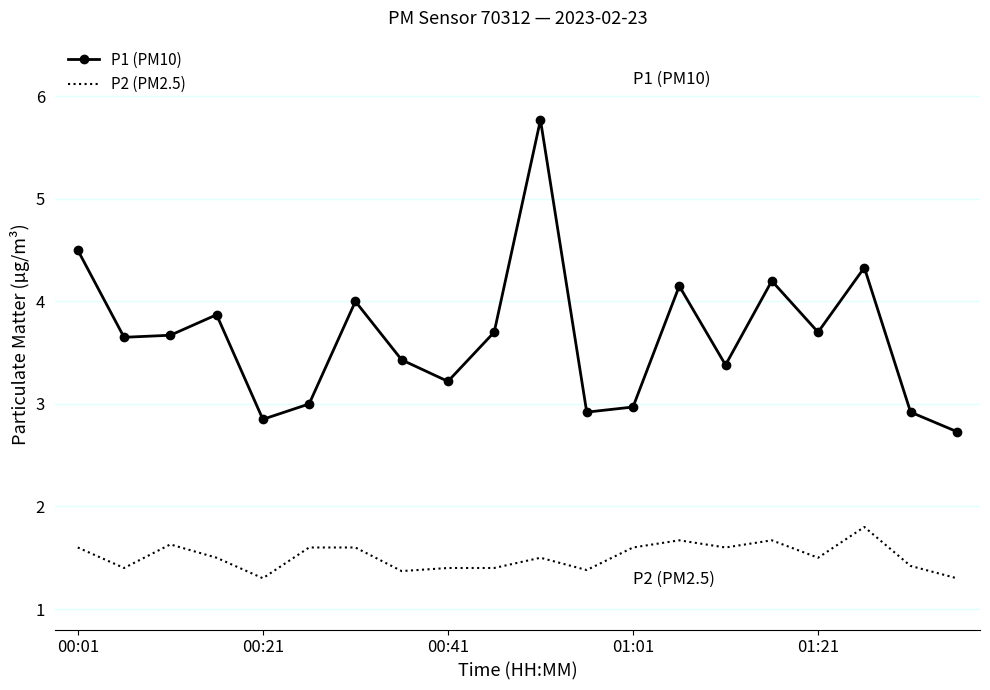

True or false: P1 (PM10) and P2 (PM2.5) cross at least once.

False